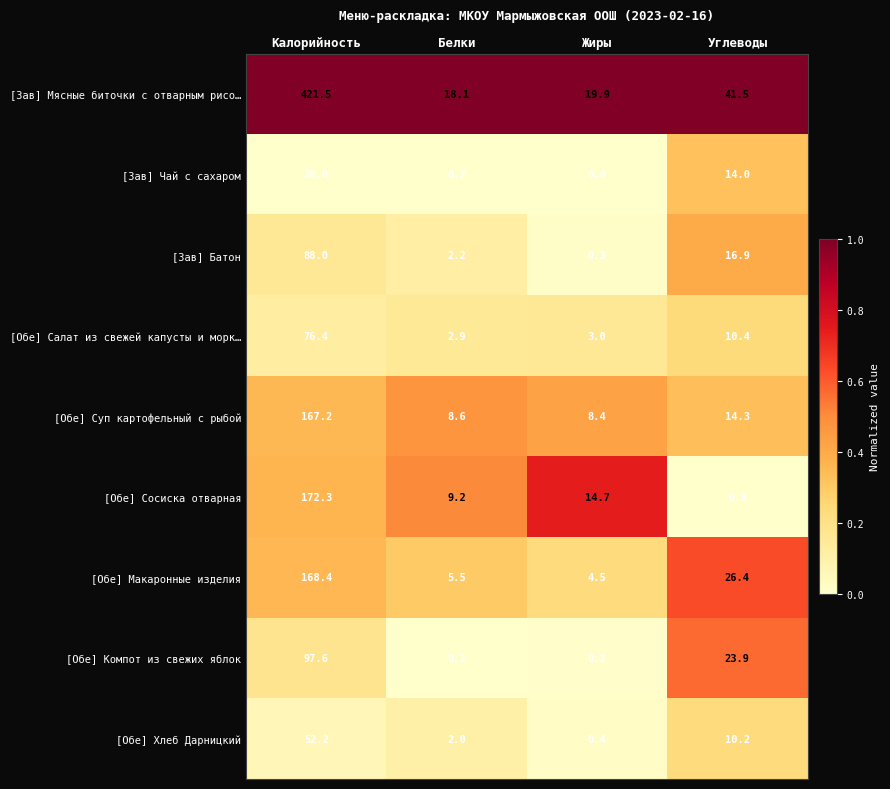

What is the difference between the highest and lowest values at Углеводы?

40.7